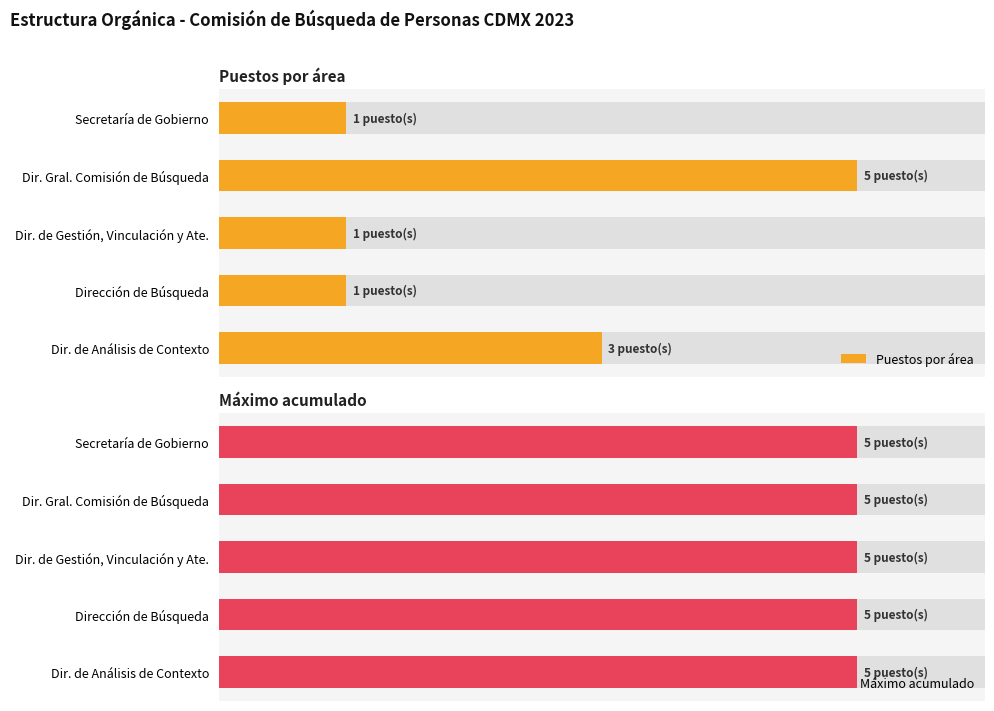

List the labels in order of Puestos por área value, smallest first.

Secretaría de Gobierno, Dir. de Gestión, Vinculación y Ate., Dirección de Búsqueda, Dir. de Análisis de Contexto, Dir. Gral. Comisión de Búsqueda